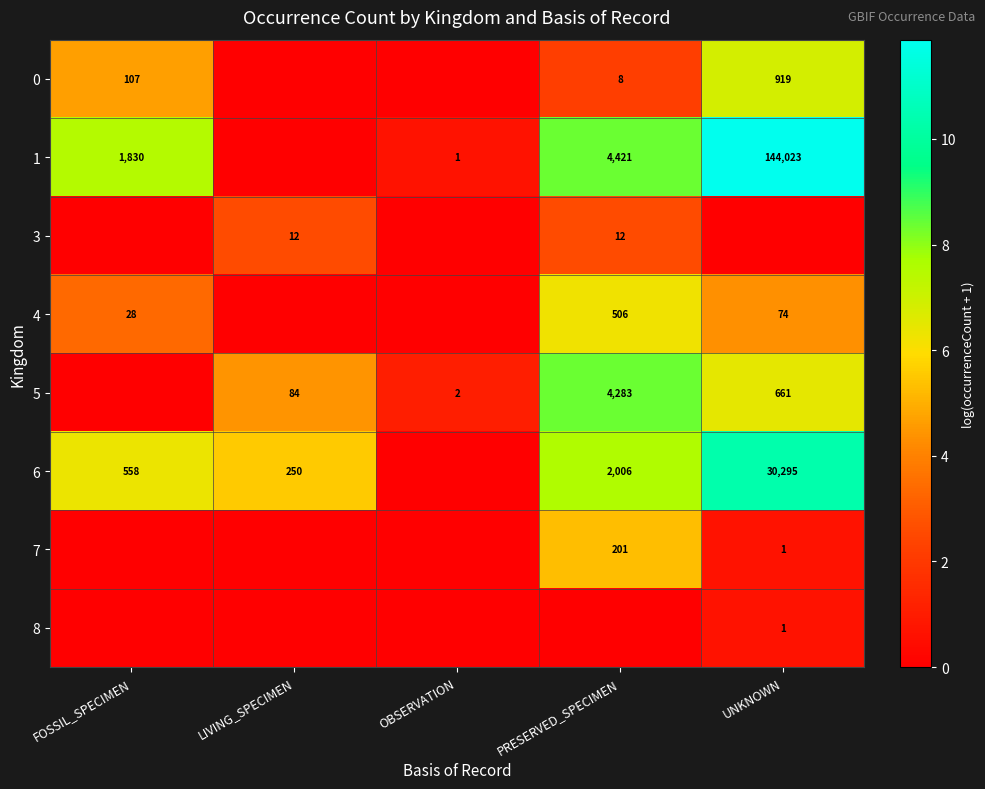

The 6 series shows 250 at LIVING_SPECIMEN. True or false?

True